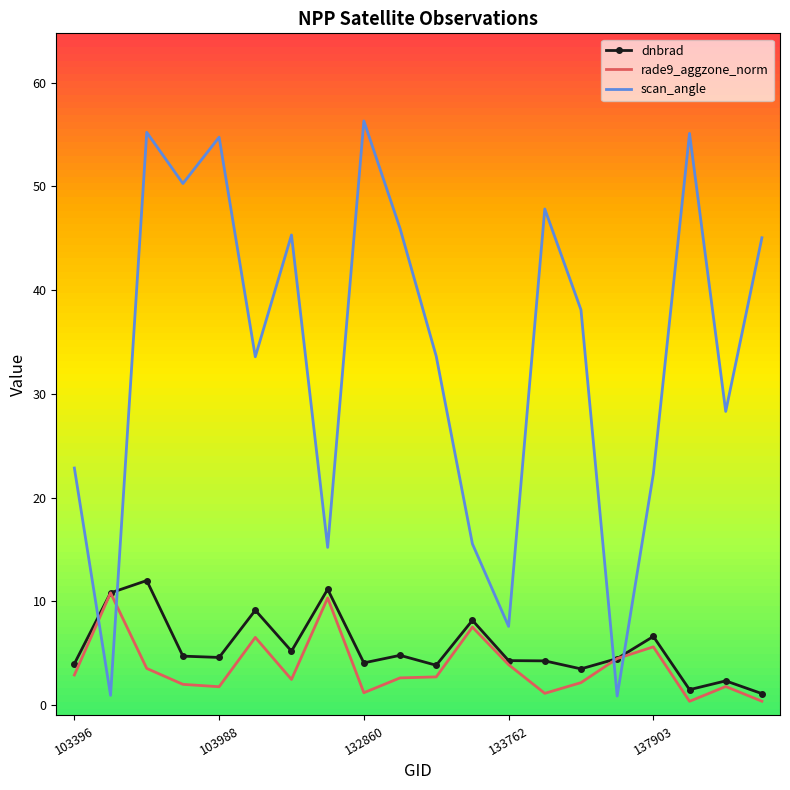

What is the greatest value displayed?

56.3